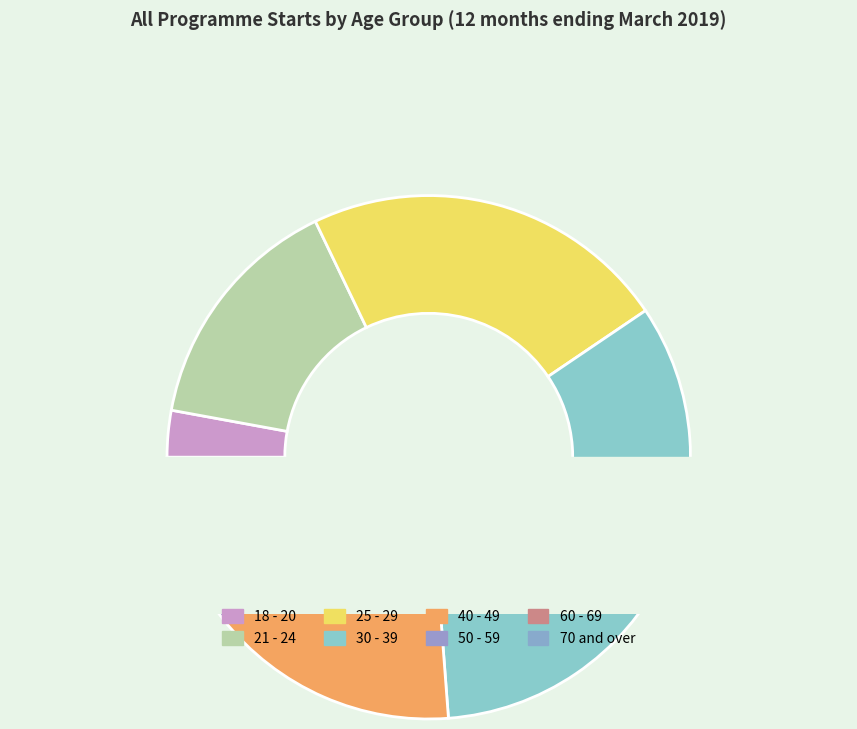

How many segments does this pie chart have?

8